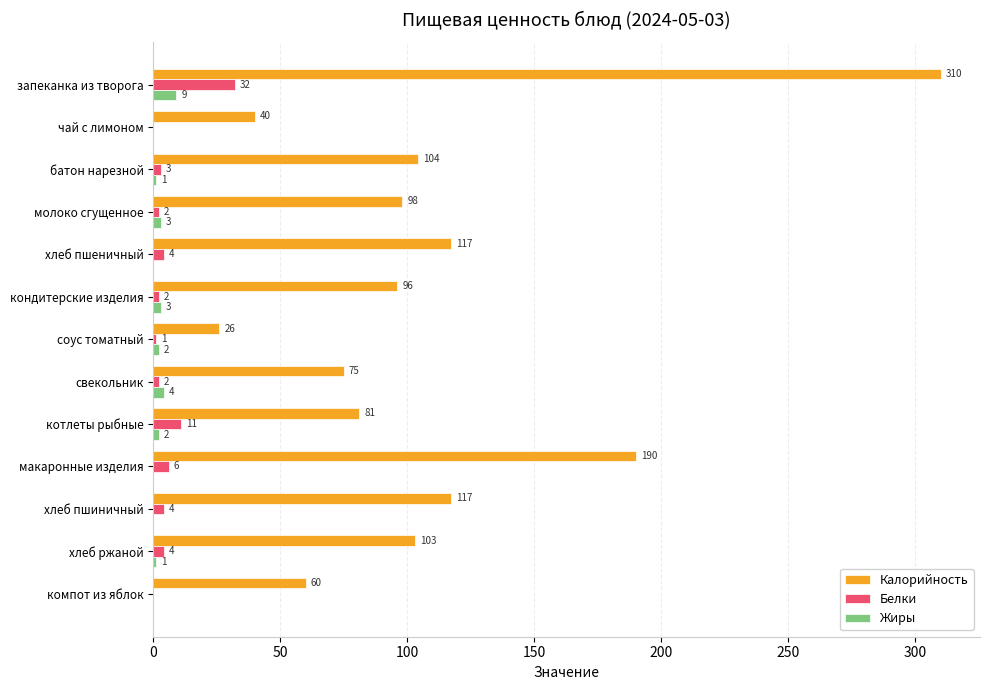

True or false: Белки has a value of 6 at макаронные изделия.

True